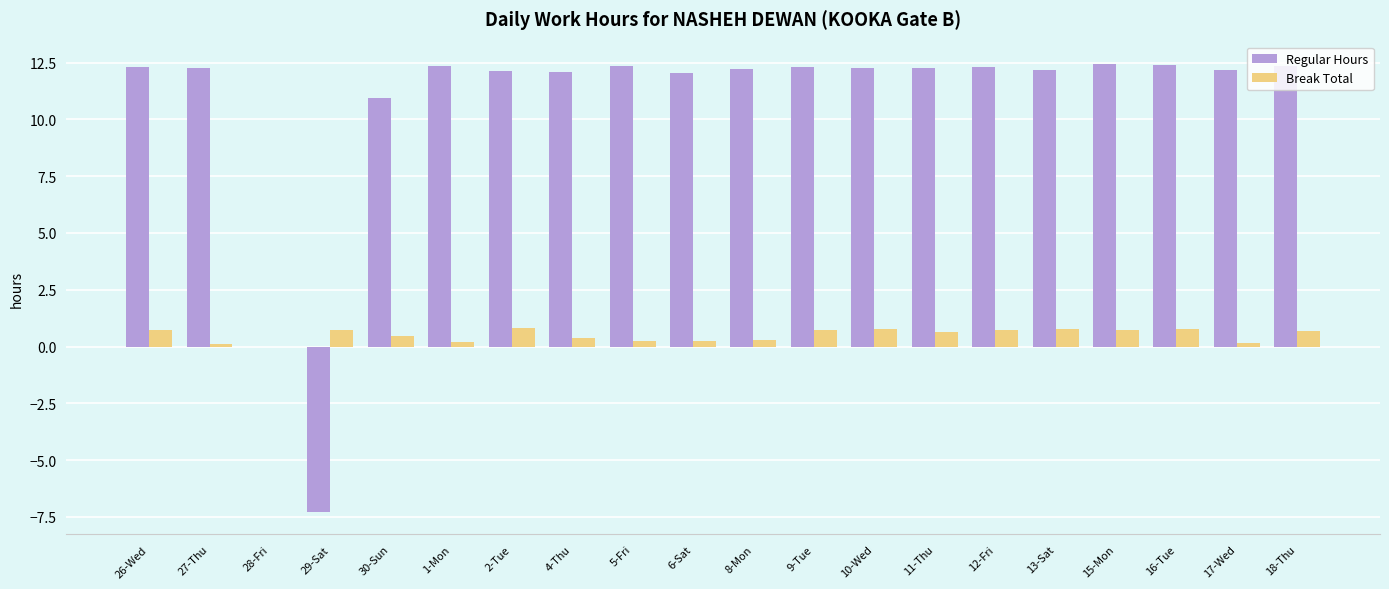

Count the Break Total values in the range 0 to 1.

20